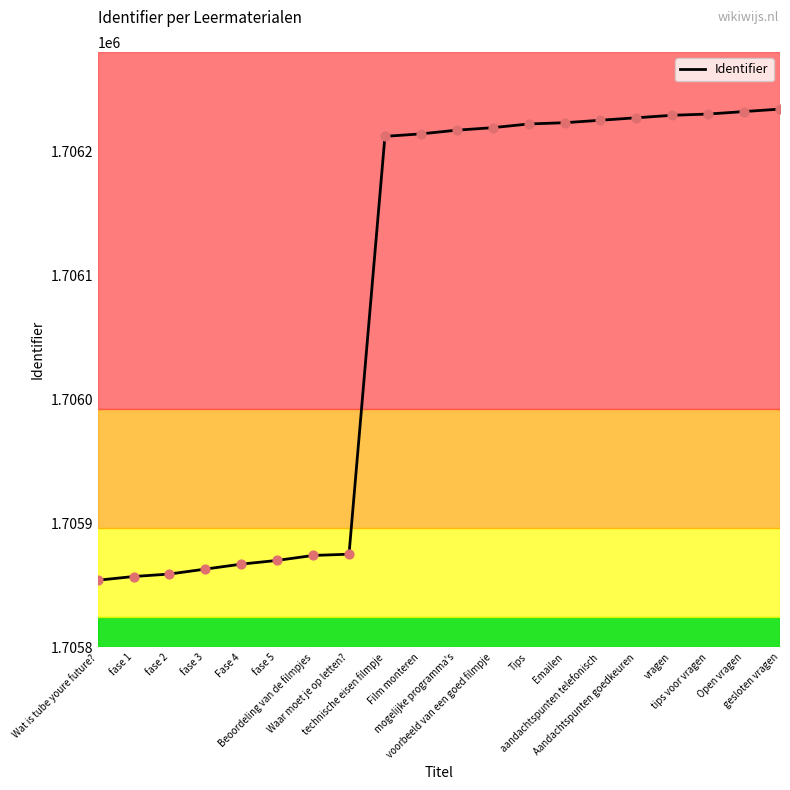

What is the ratio of the value at fase 5 to the value at Wat is tube youre future??

1.0